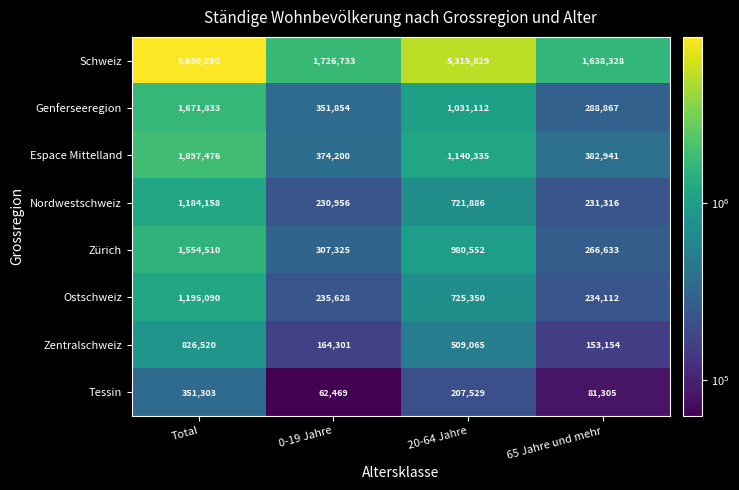

Which series has the largest total across all categories?

Schweiz